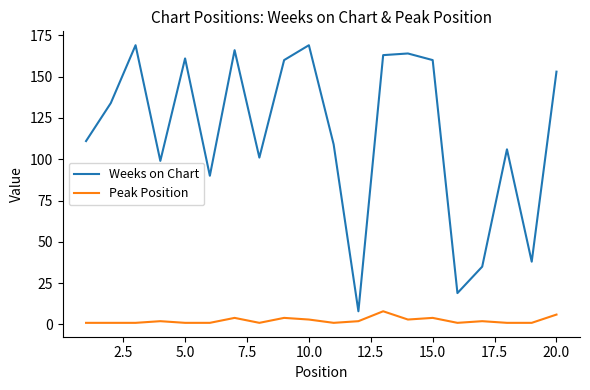

What is the highest value of the Peak Position series?

8